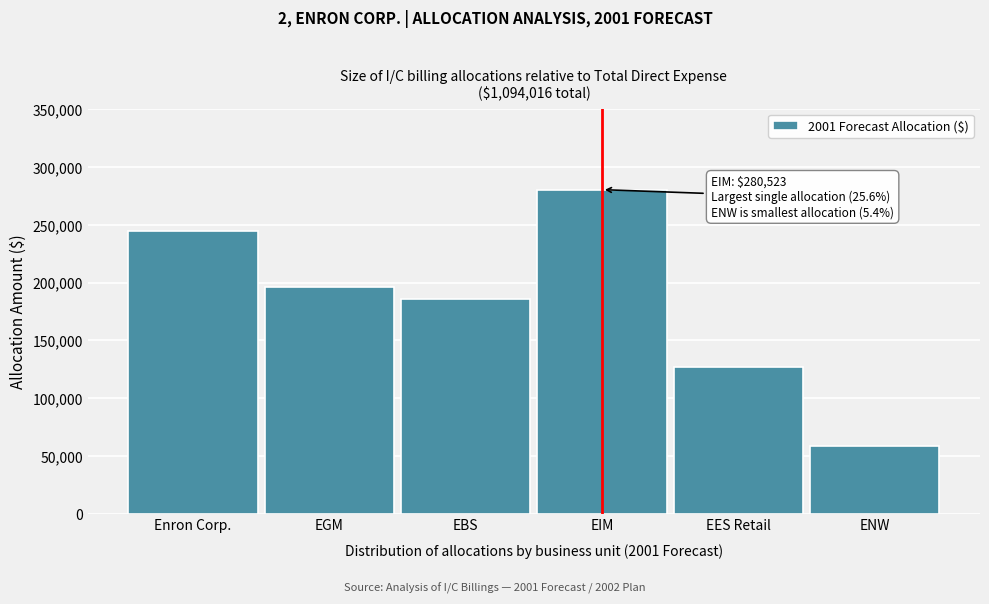

Reading left to right, transcribe all the data shown in this chart.

245028	196022	186221	280523	127415	58807